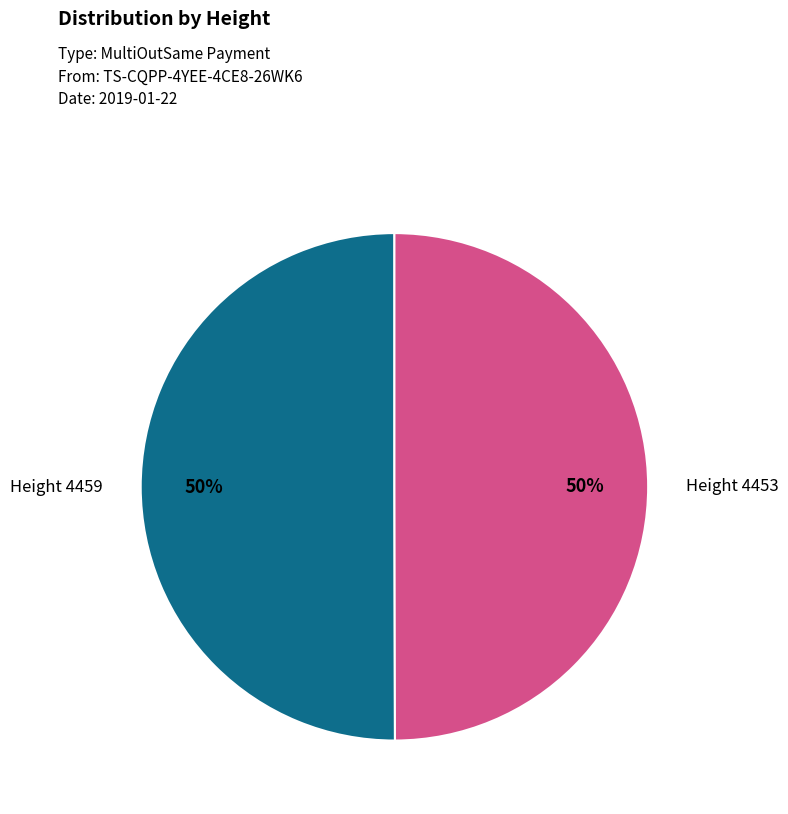

How many segments does this pie chart have?

2